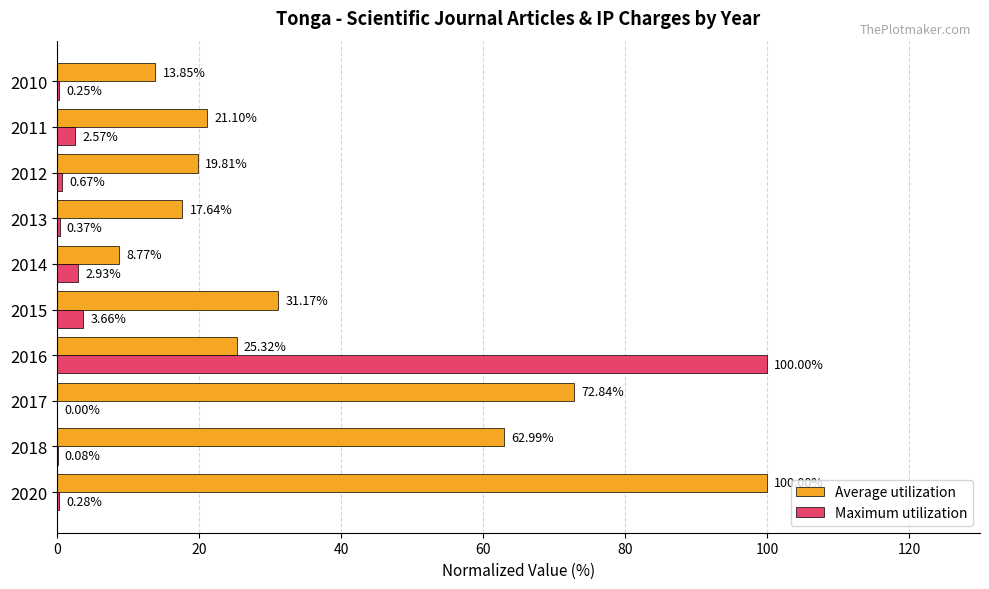

At which category is the sum across all series the highest?

2016